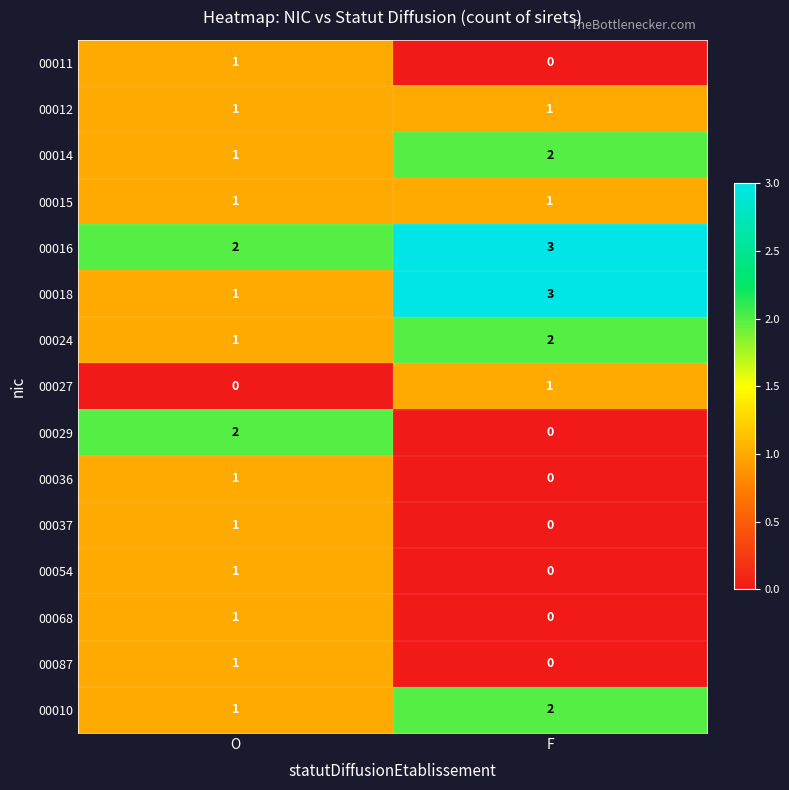

What is the maximum value shown in the chart?

3